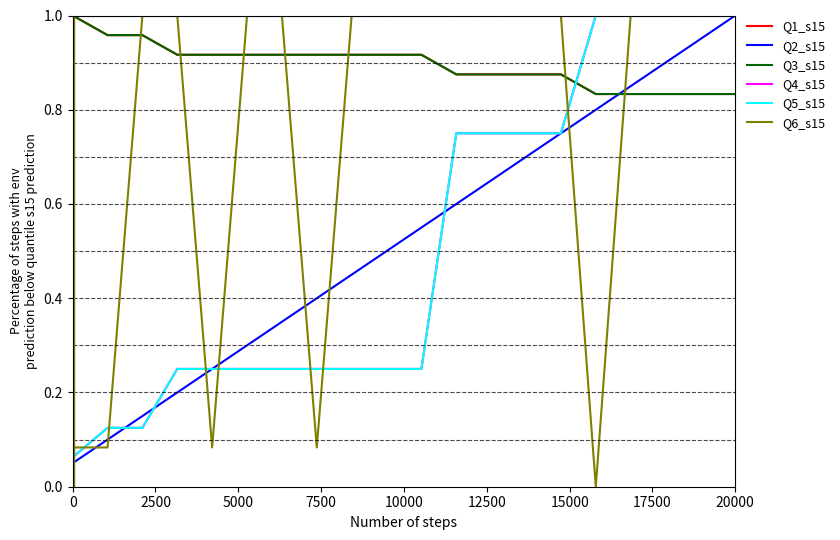

What is the label of the 19th point from the right?

2500